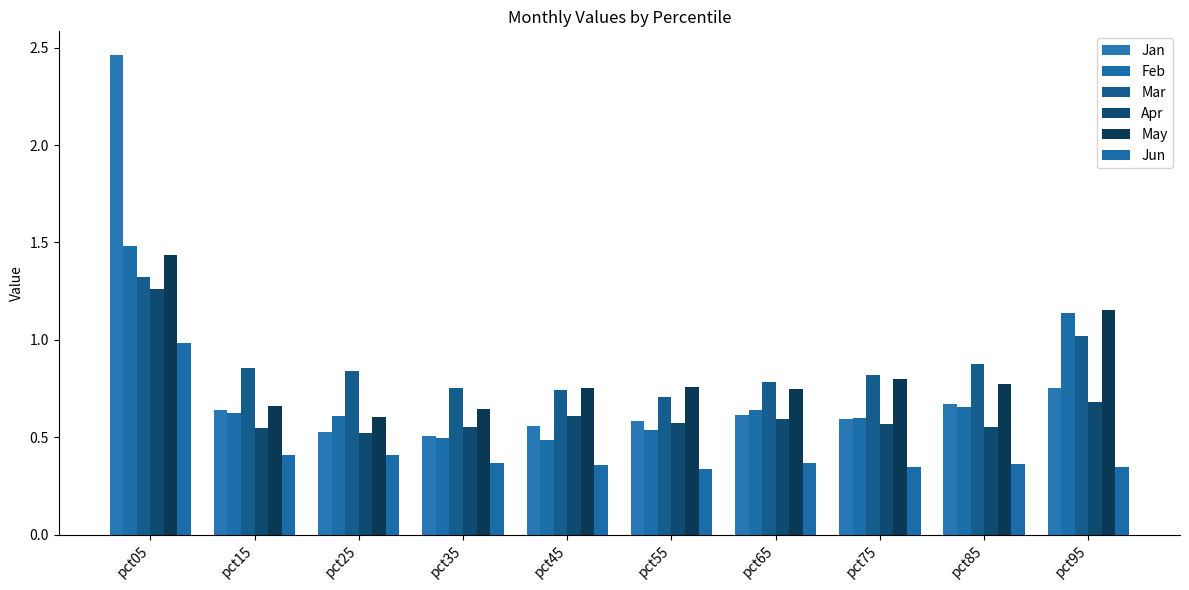

How many series are shown in this chart?

6